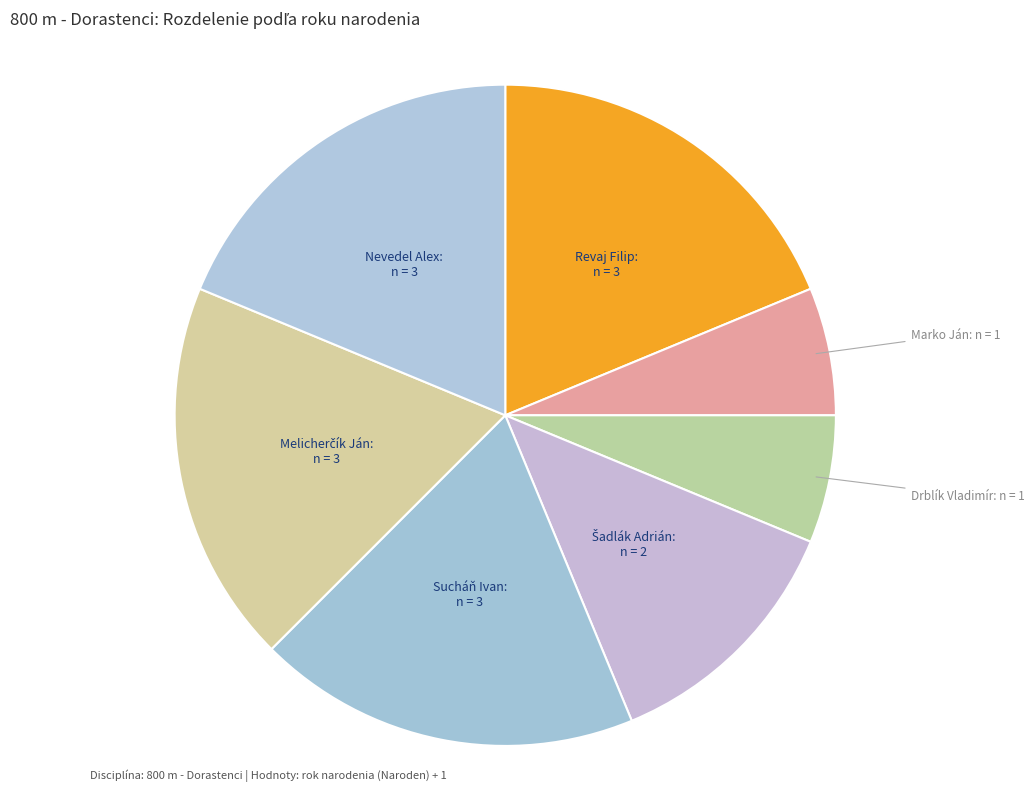

What is the ratio of the value at Revaj Filip to the value at Sucháň Ivan?

1.0